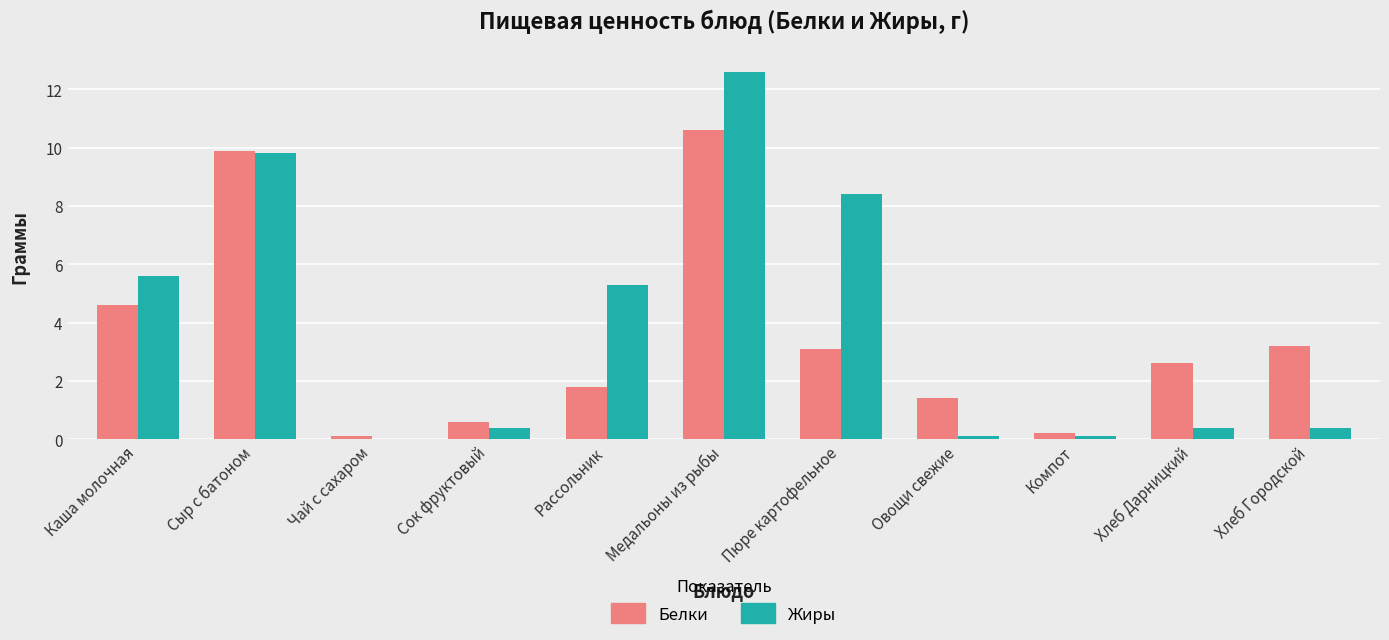

How many groups of bars are there?

11